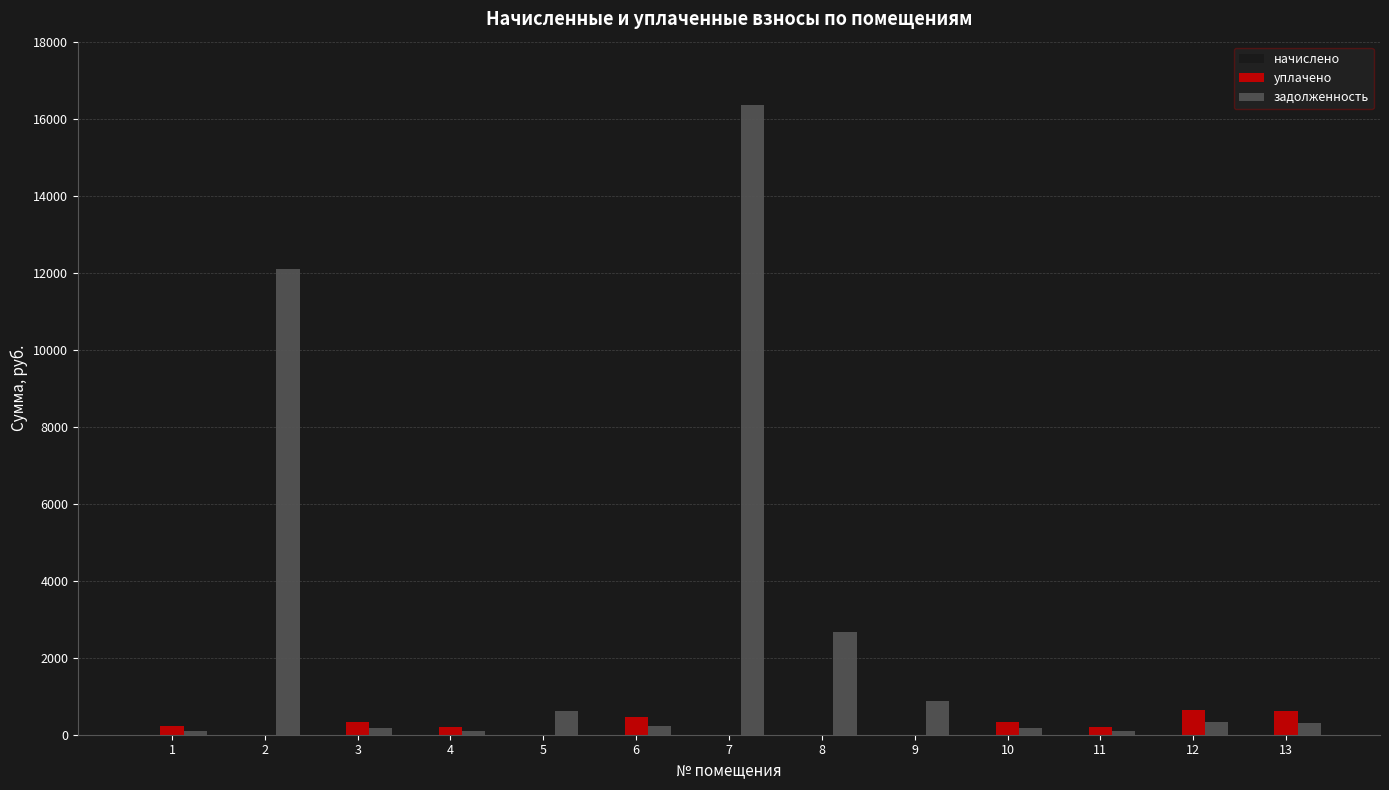

True or false: задолженность has a value of 1590.1 at 9.

False